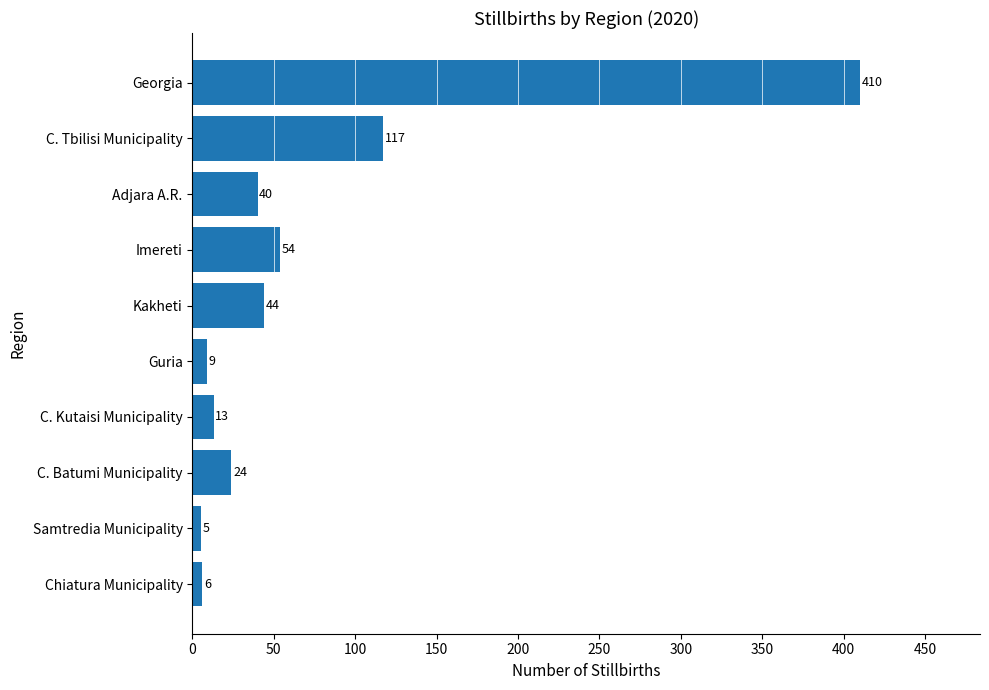

List the labels in order of value, smallest first.

Samtredia Municipality, Chiatura Municipality, Guria, C. Kutaisi Municipality, C. Batumi Municipality, Adjara A.R., Kakheti, Imereti, C. Tbilisi Municipality, Georgia